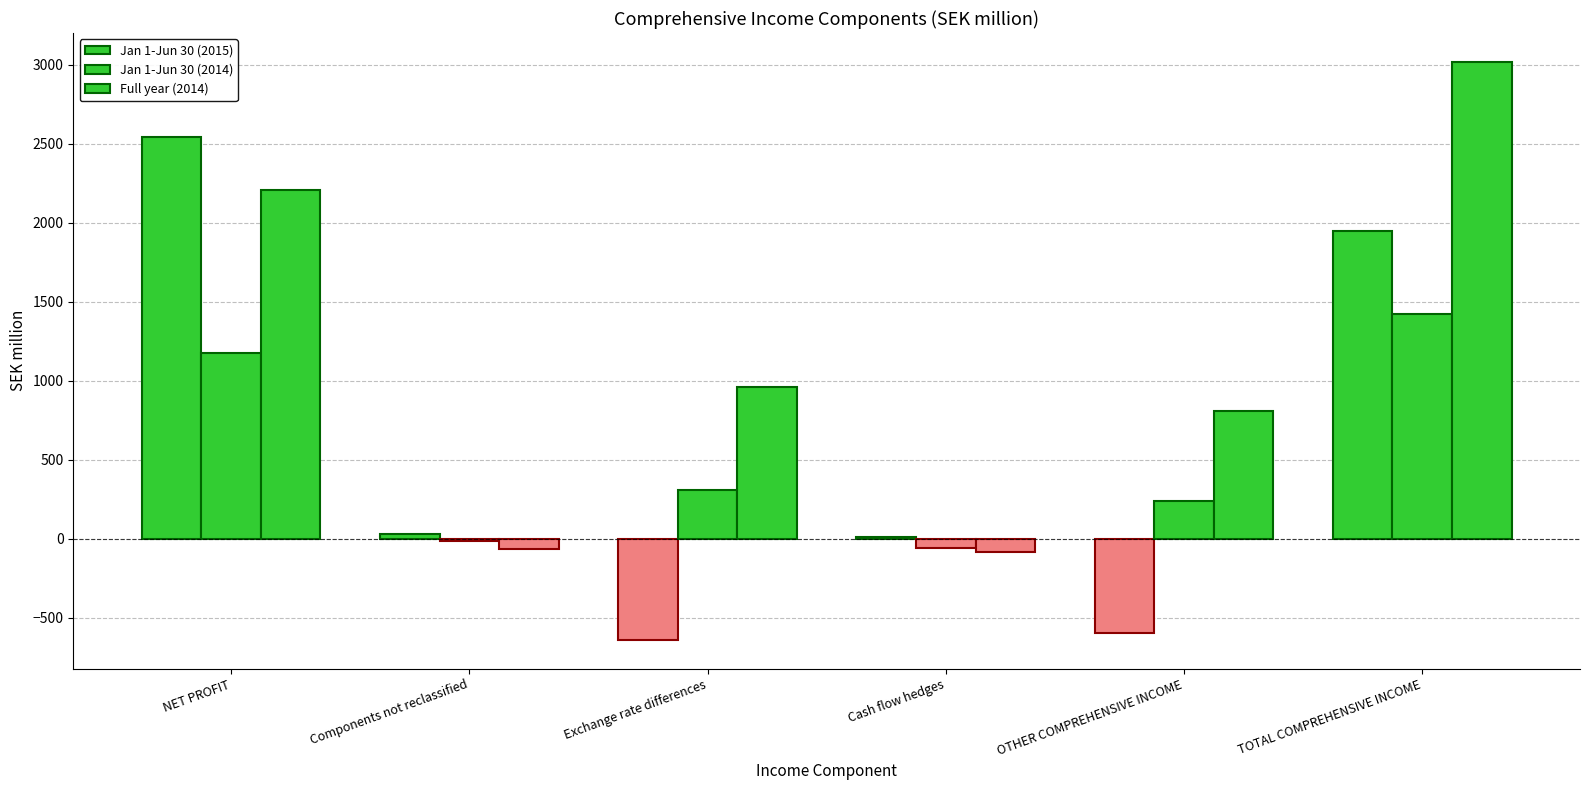

What is the maximum value shown in the chart?

3019